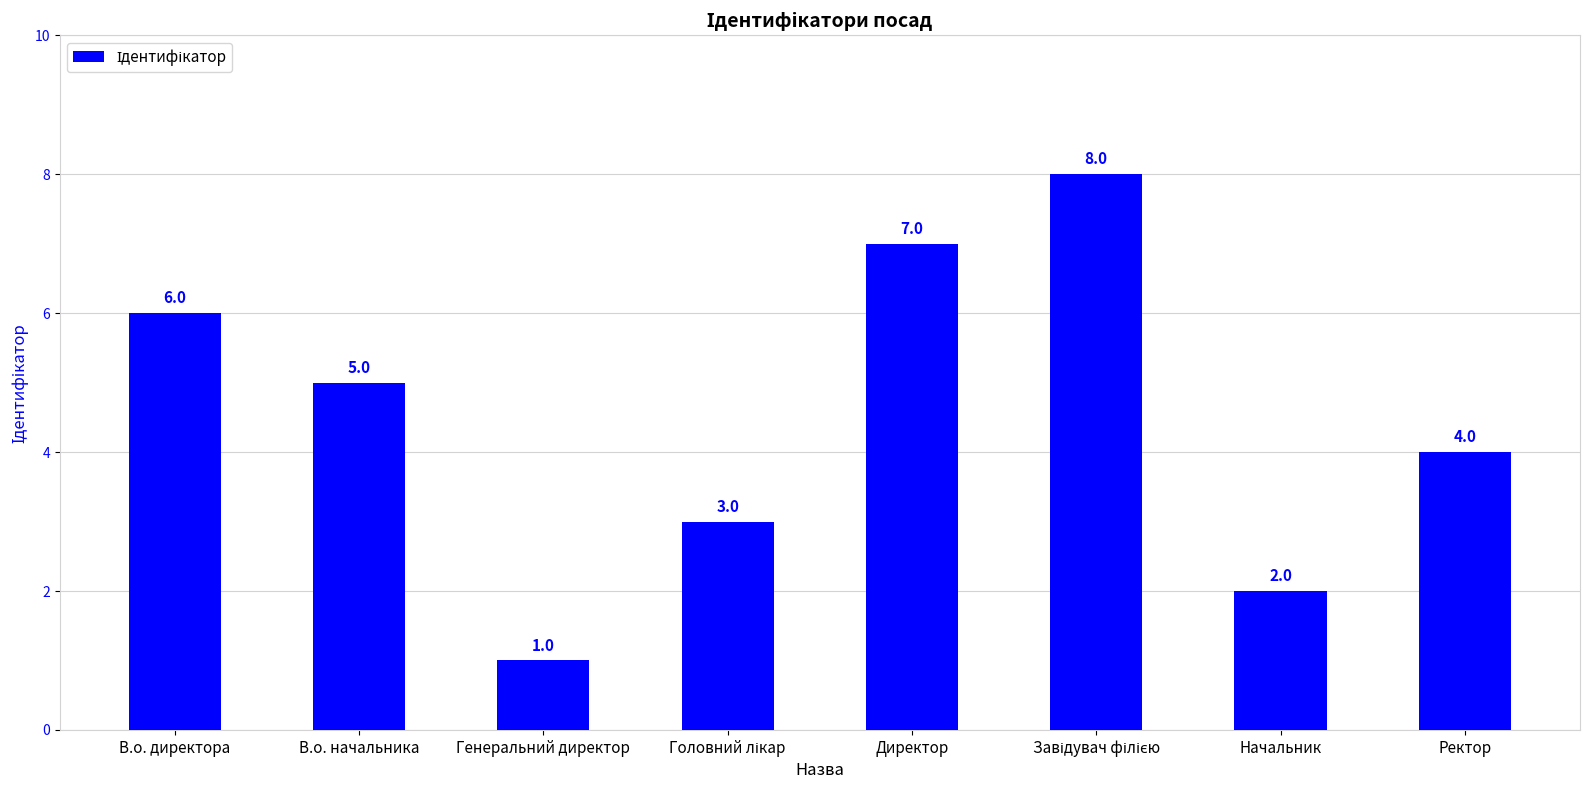

Is it true that the value at Генеральний директор is 1?

True